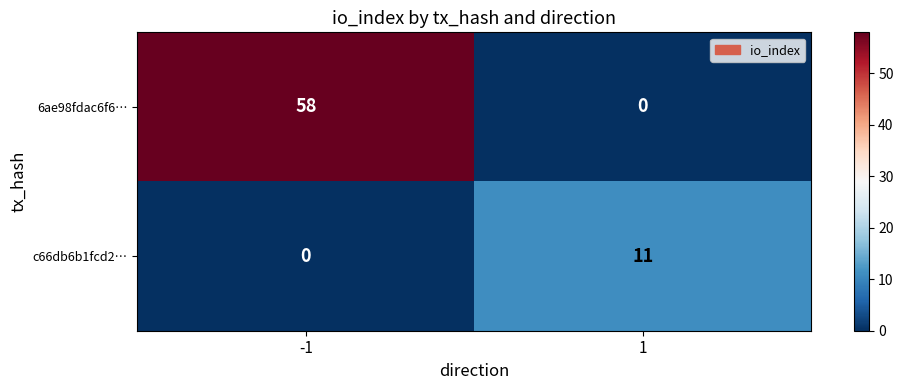

Count the number of data series in this chart.

2